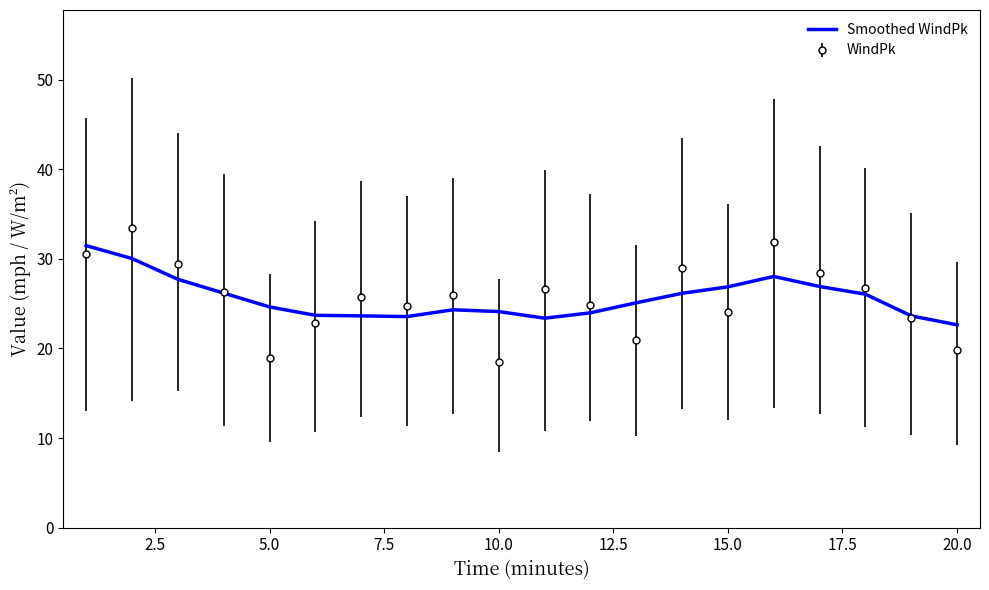

What is the greatest value displayed?

33.5